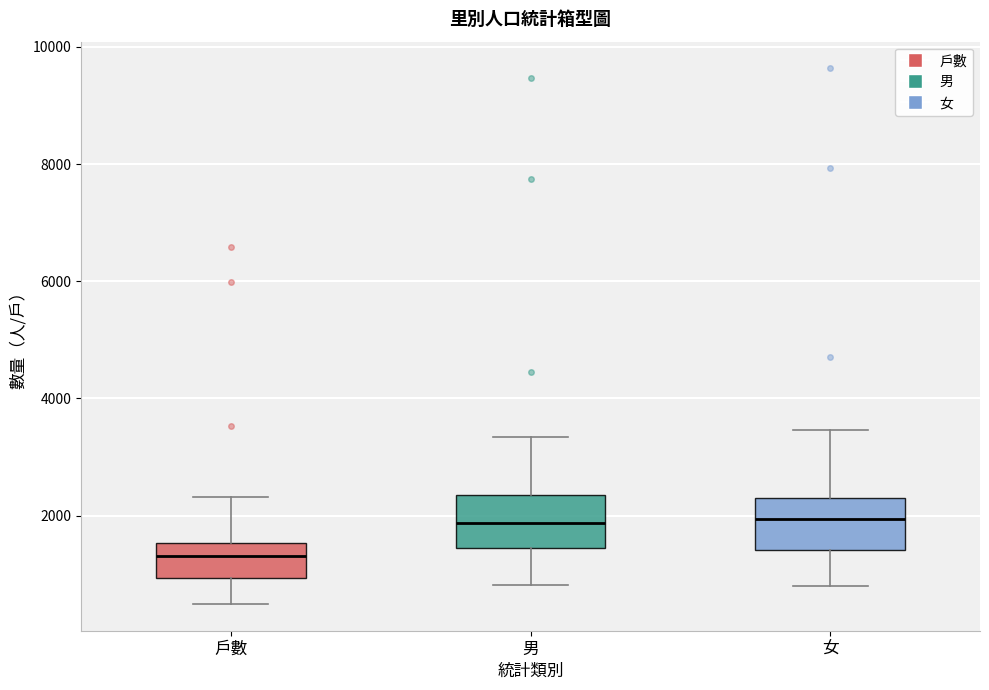

Where is the upper edge of the box for 男 on the y-axis? The values are not printed on the chart, so give them approximately, as read against the axis.

2400